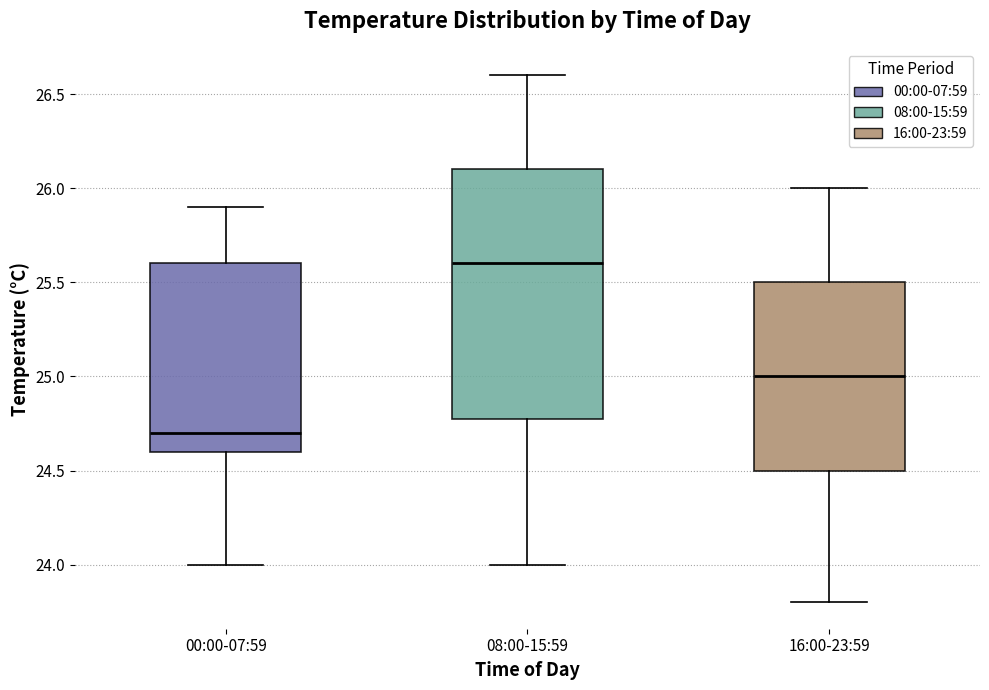

Reading left to right, read every box against the y-axis: the position of its median line, the range the box covers, and the ends of its whiskers. The values are not printed on the chart, so give them approximately, as read against the axis.

00:00-07:59: median 24.7, box 24.6 to 25.6, whiskers 24.0 to 25.9
08:00-15:59: median 25.6, box 24.8 to 26.1, whiskers 24.0 to 26.6
16:00-23:59: median 25.0, box 24.5 to 25.5, whiskers 23.8 to 26.0